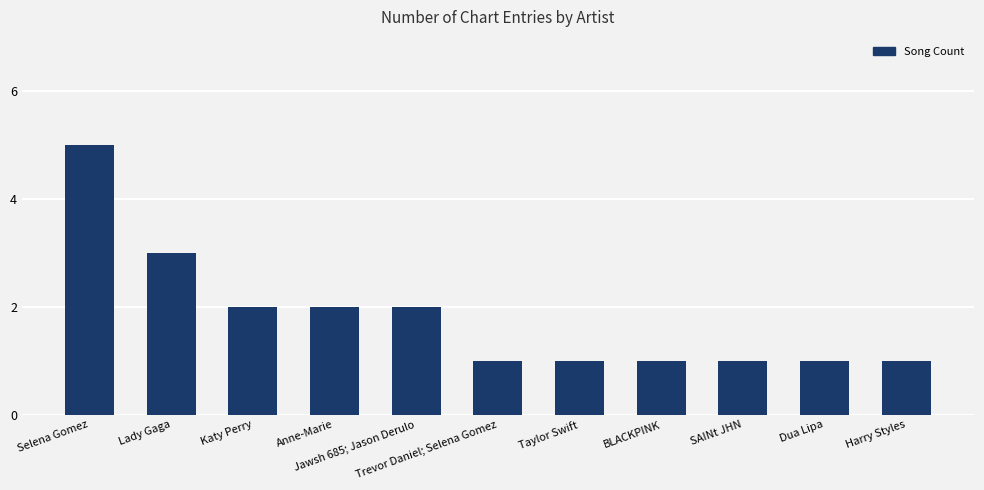

What is the difference between the maximum and minimum values?

4